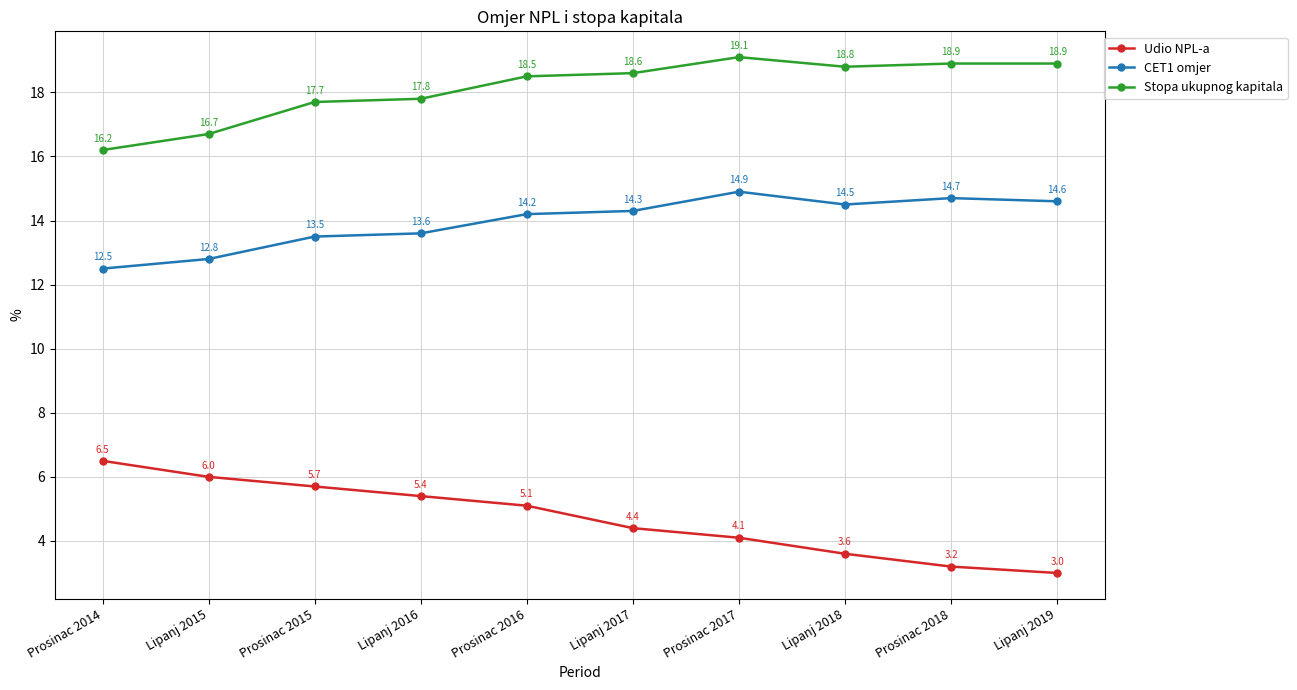

List the series in order of their overall mean, highest first.

Stopa ukupnog kapitala, CET1 omjer, Udio NPL-a